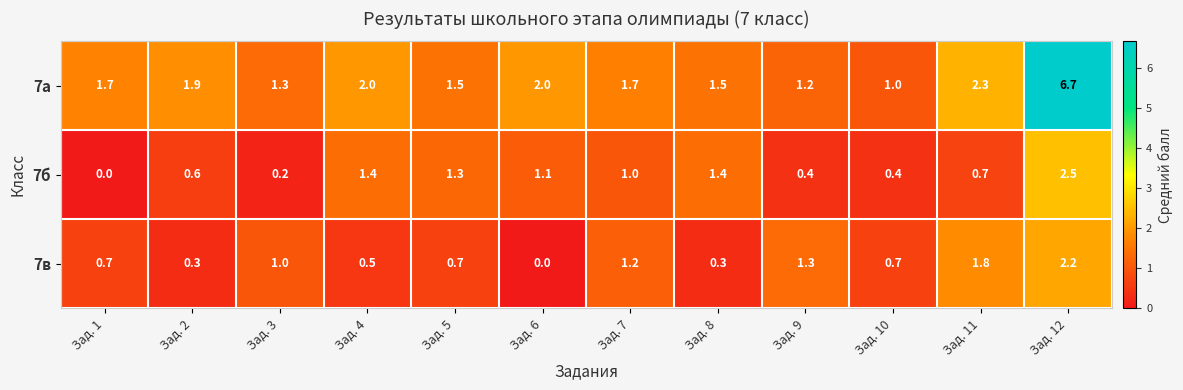

What is the average value of the 7б series?

0.9